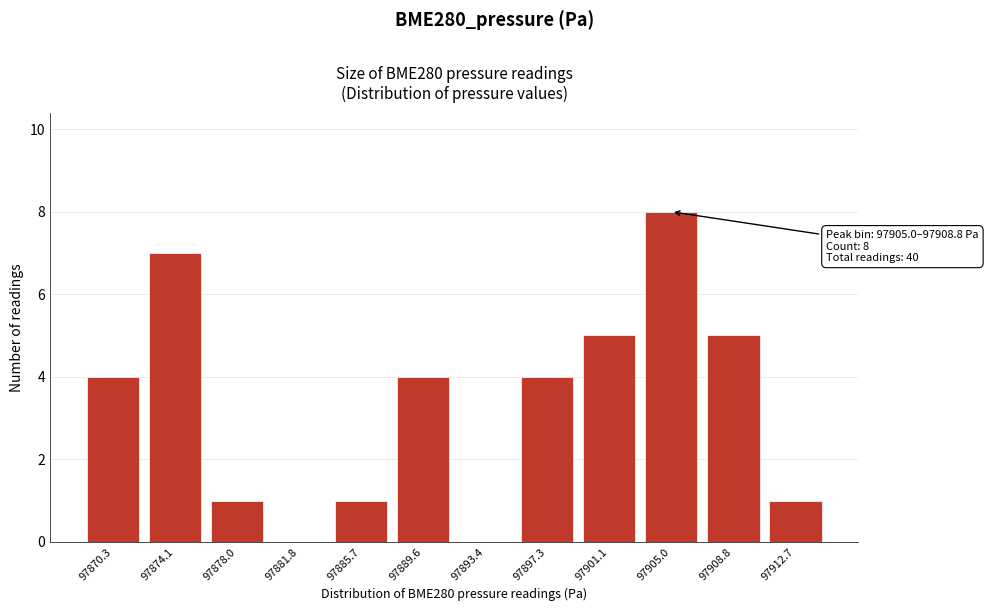

Reading left to right, what are all the values shown in this chart?

97870.3=4	97874.1=7	97878.0=1	97881.8=0	97885.7=1	97889.6=4	97893.4=0	97897.3=4	97901.1=5	97905.0=8	97908.8=5	97912.7=1